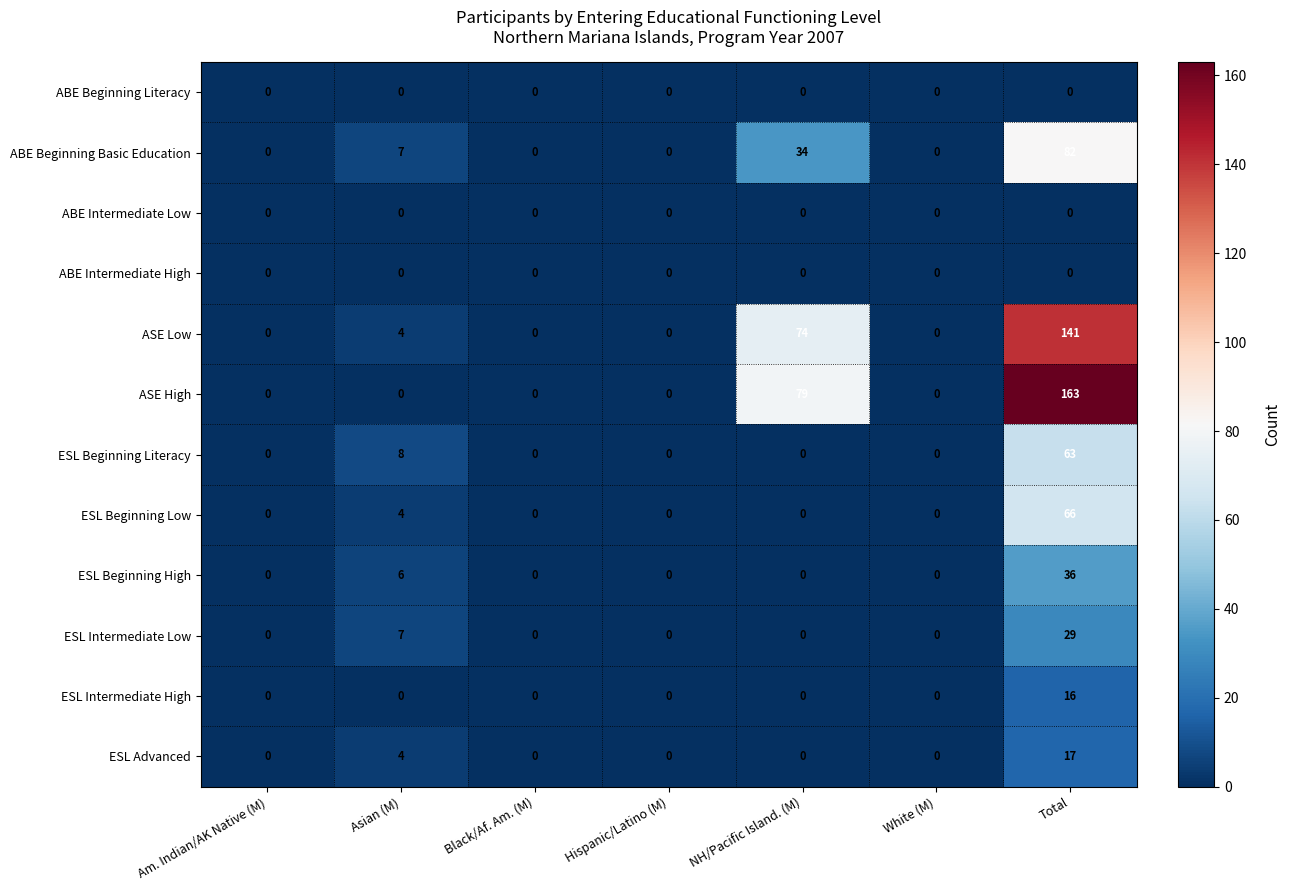

What is the difference between the ASE Low values at Black/Af. Am. (M) and Asian (M)?

4